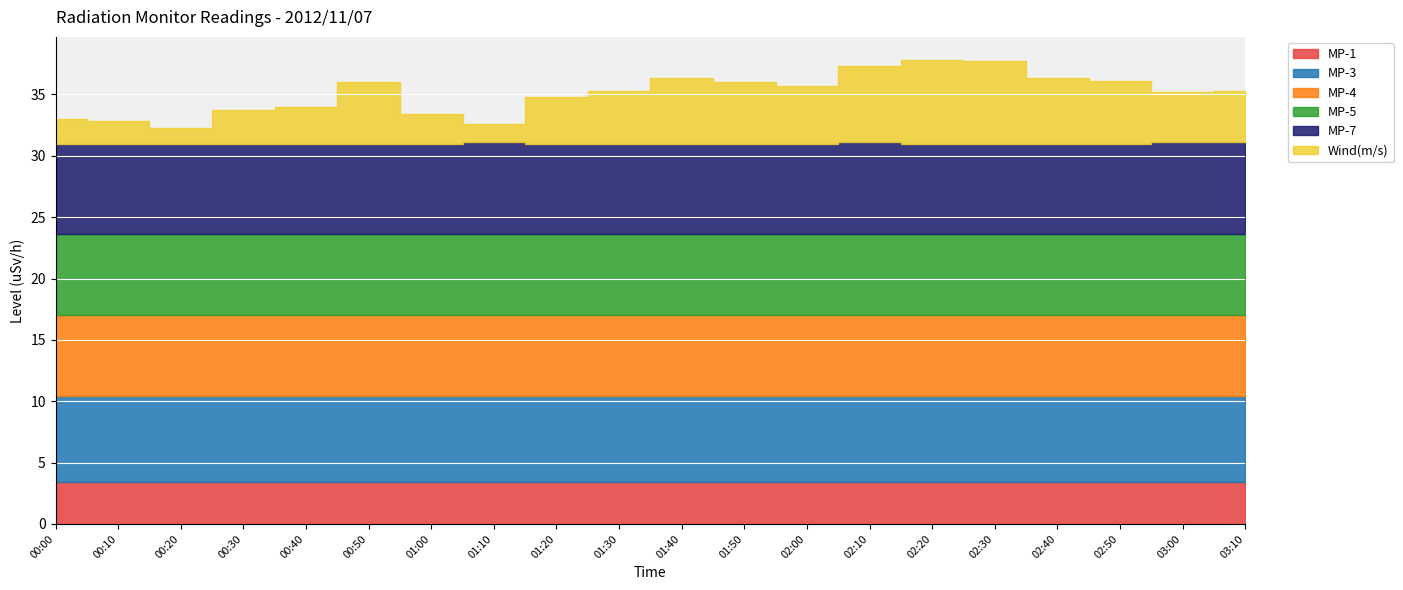

The MP-4 series shows 6.6 at 02:40. True or false?

True